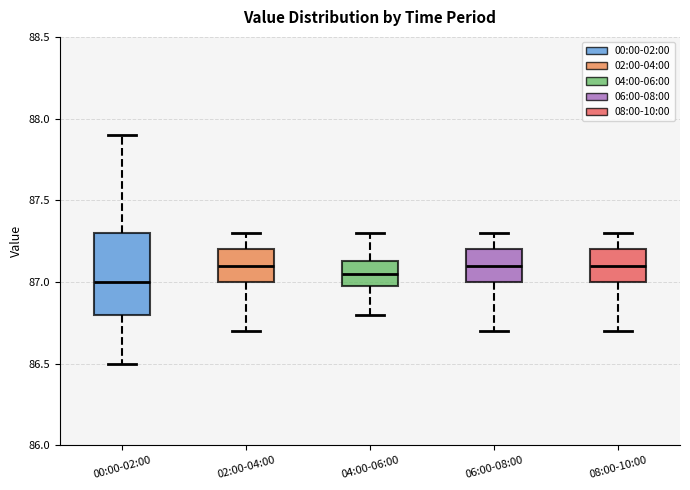

Comparing the boxes themselves (not the whiskers), which one is the tallest?

00:00-02:00